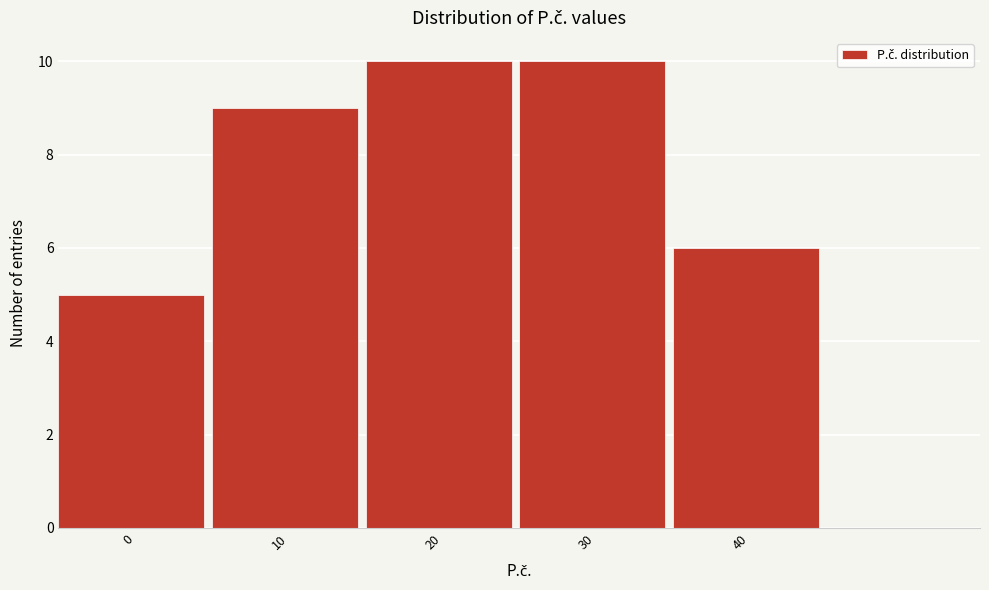

Reading right to left, what are all the values shown in this chart?

40=6	30=10	20=10	10=9	0=5